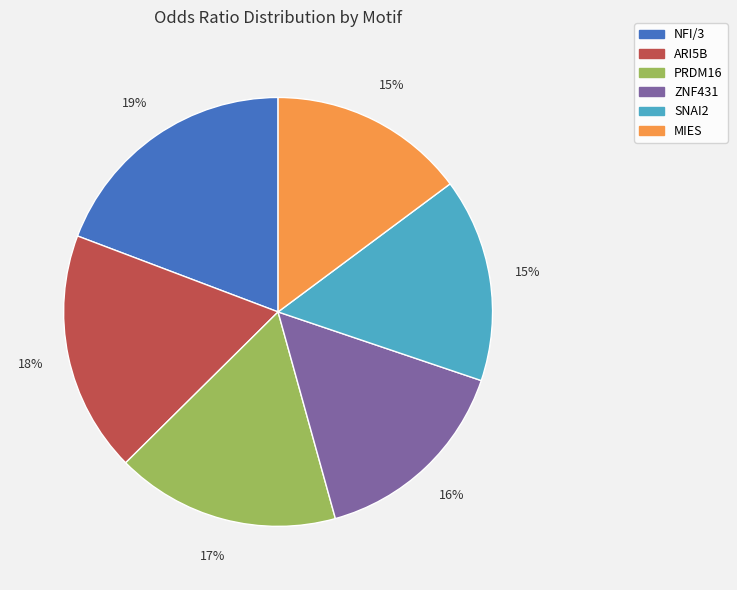

To the nearest percent, what is the average slice percentage?

17%